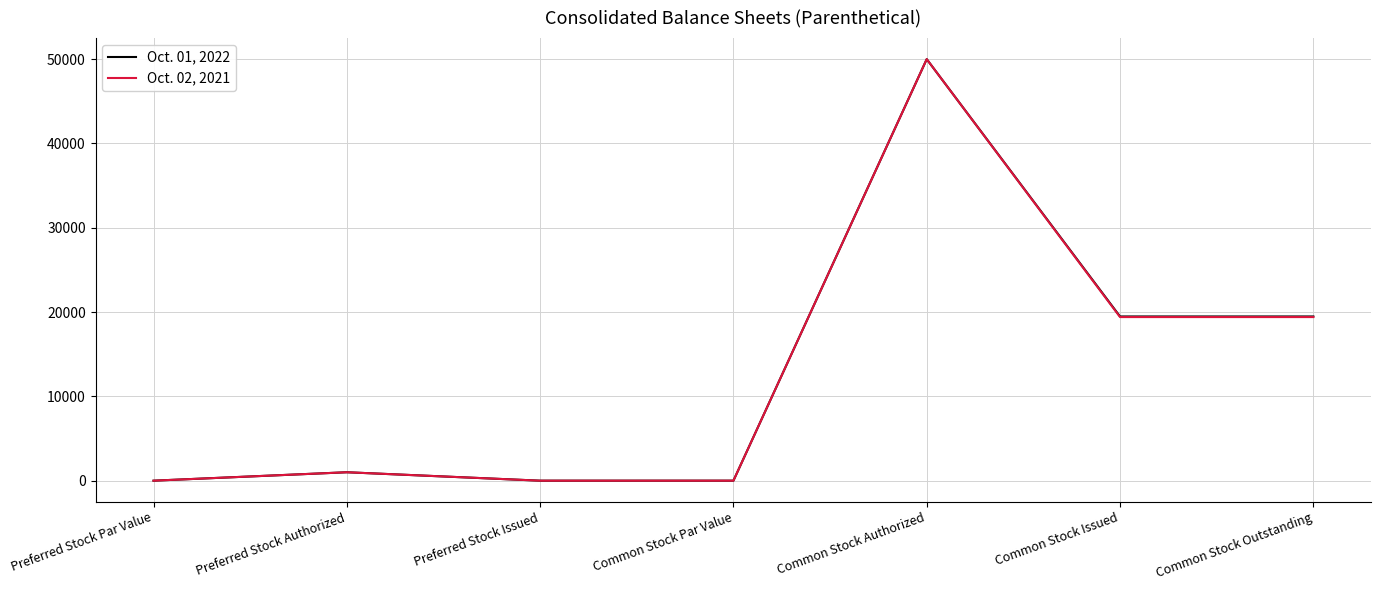

The Oct. 02, 2021 series shows 1000 at Preferred Stock Authorized. True or false?

True